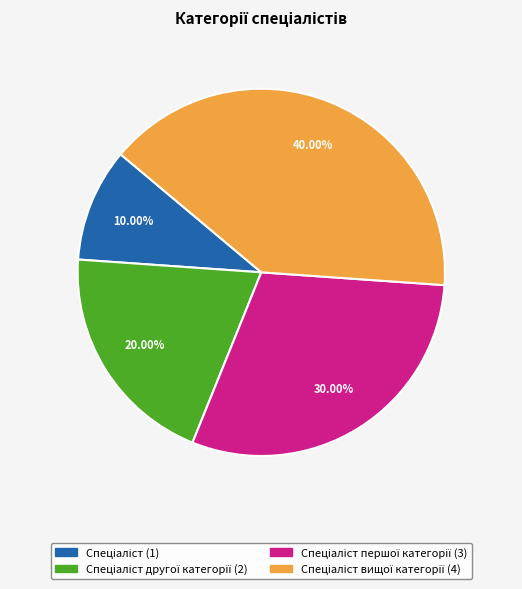

Is there a majority slice in this chart?

No